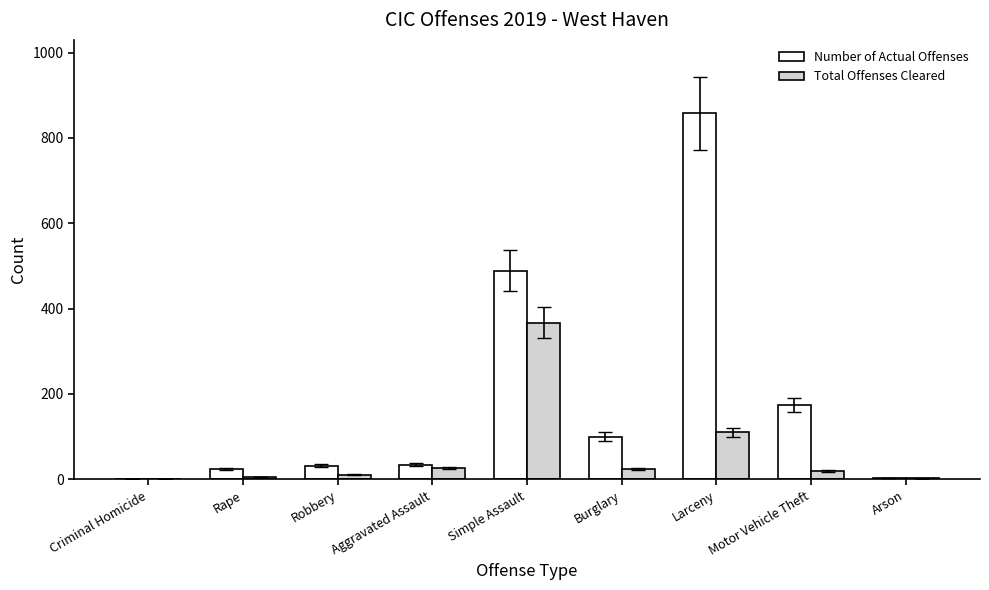

Which series changed the most between Rape and Arson?

Number of Actual Offenses